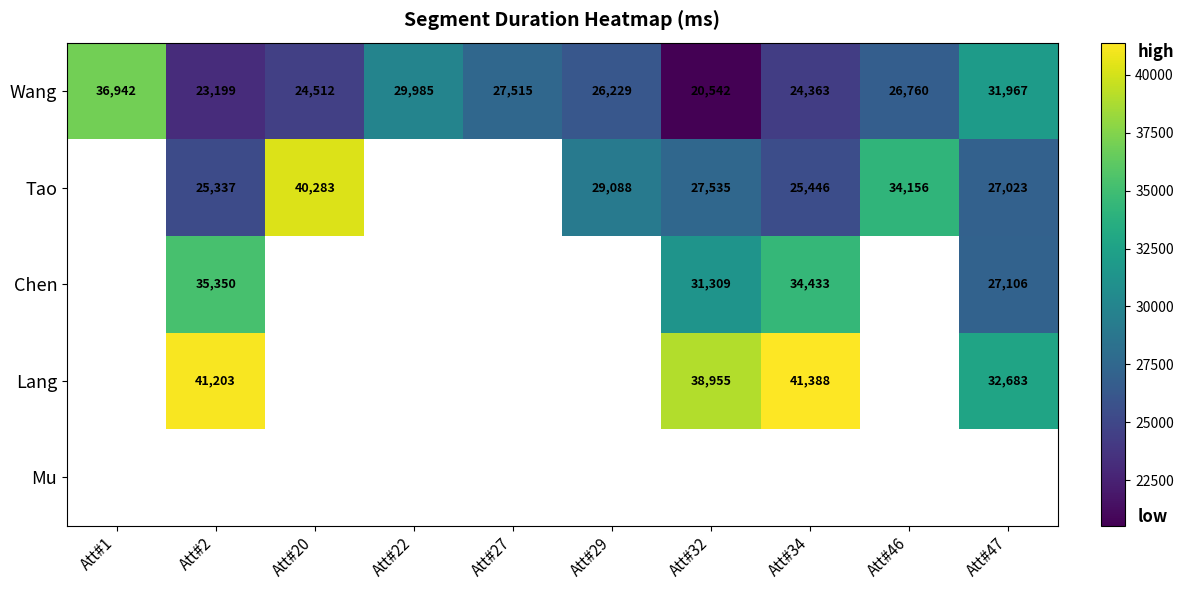

The Tao series shows 29088 at Att#29. True or false?

True